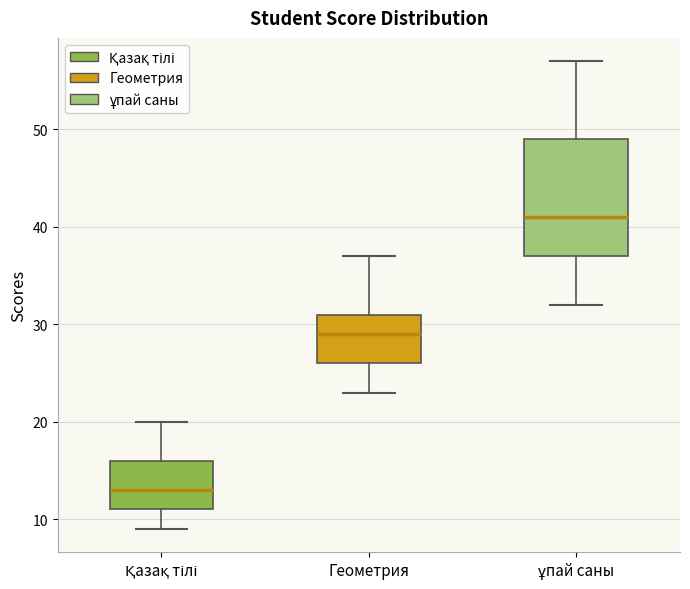

Reading left to right, read every box against the y-axis: the position of its median line, the range the box covers, and the ends of its whiskers. The values are not printed on the chart, so give them approximately, as read against the axis.

Қазақ тілі: median 13, box 11 to 16, whiskers 9 to 20
Геометрия: median 29, box 26 to 31, whiskers 23 to 37
ұпай саны: median 41, box 37 to 49, whiskers 32 to 57